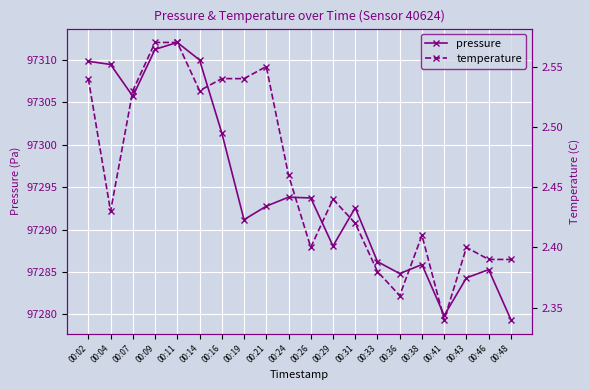

What is the highest value of the temperature series?

2.6